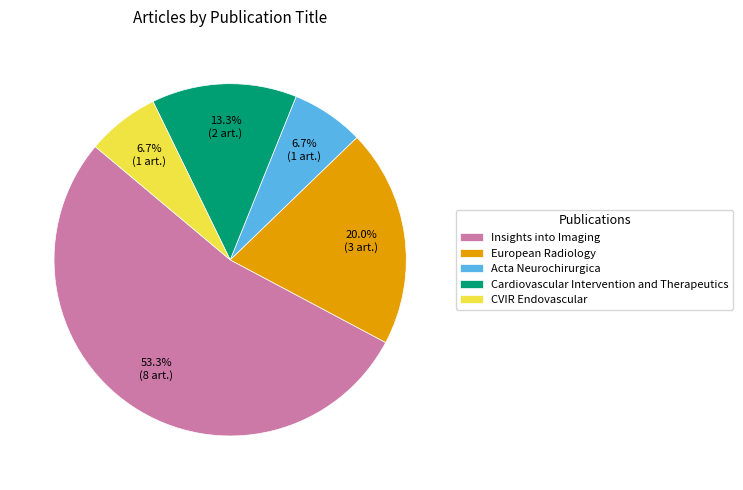

What percentage is NOT represented by CVIR Endovascular?

93.3%